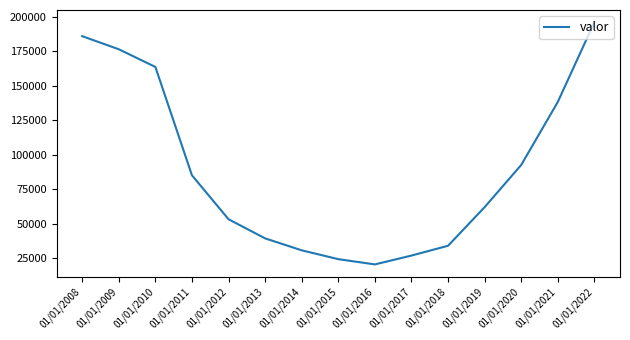

Where does the data first go above 62111?

01/01/2008